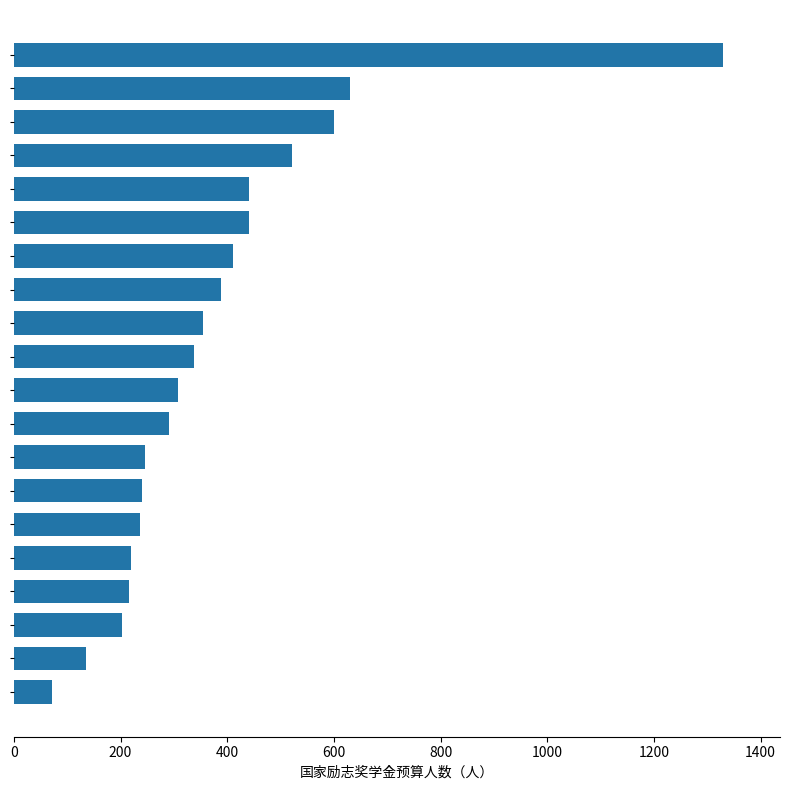

What is the average value?

381